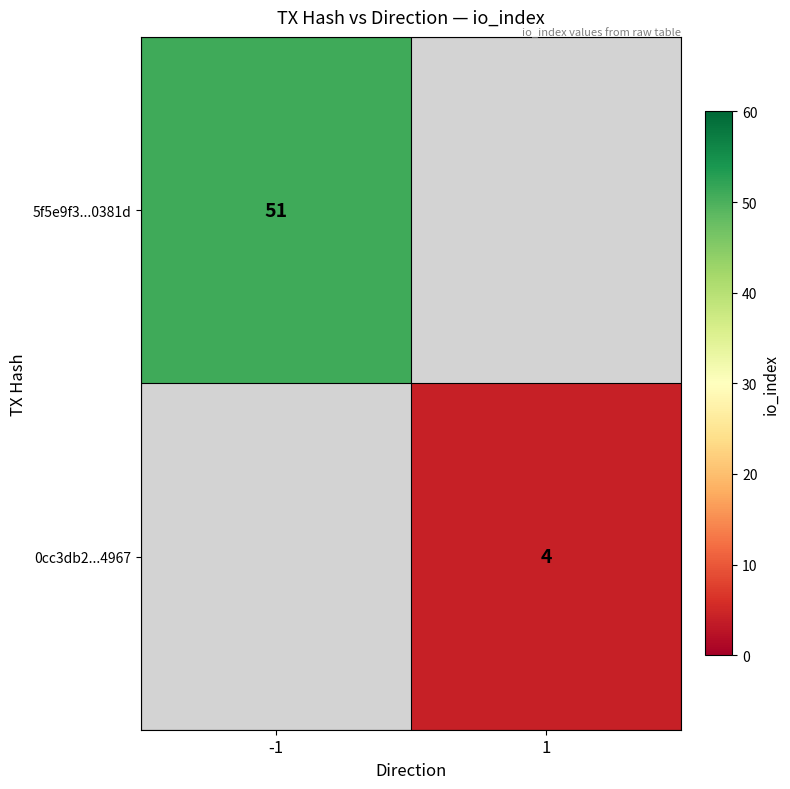

Is it true that 5f5e9f3...0381d equals 30 at -1?

False